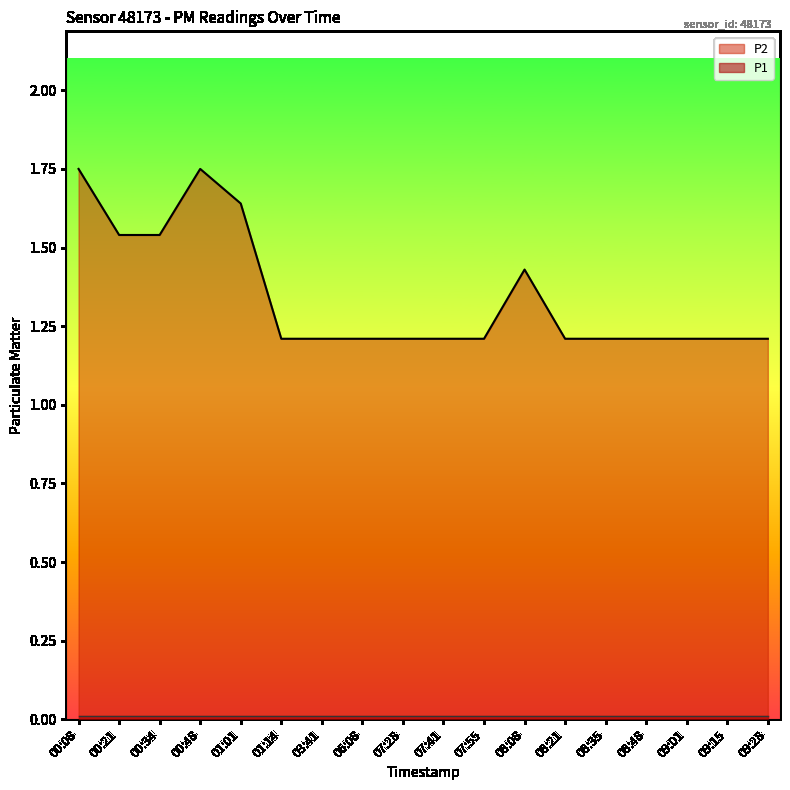

True or false: the data shows 1.0 at 00:21.

False